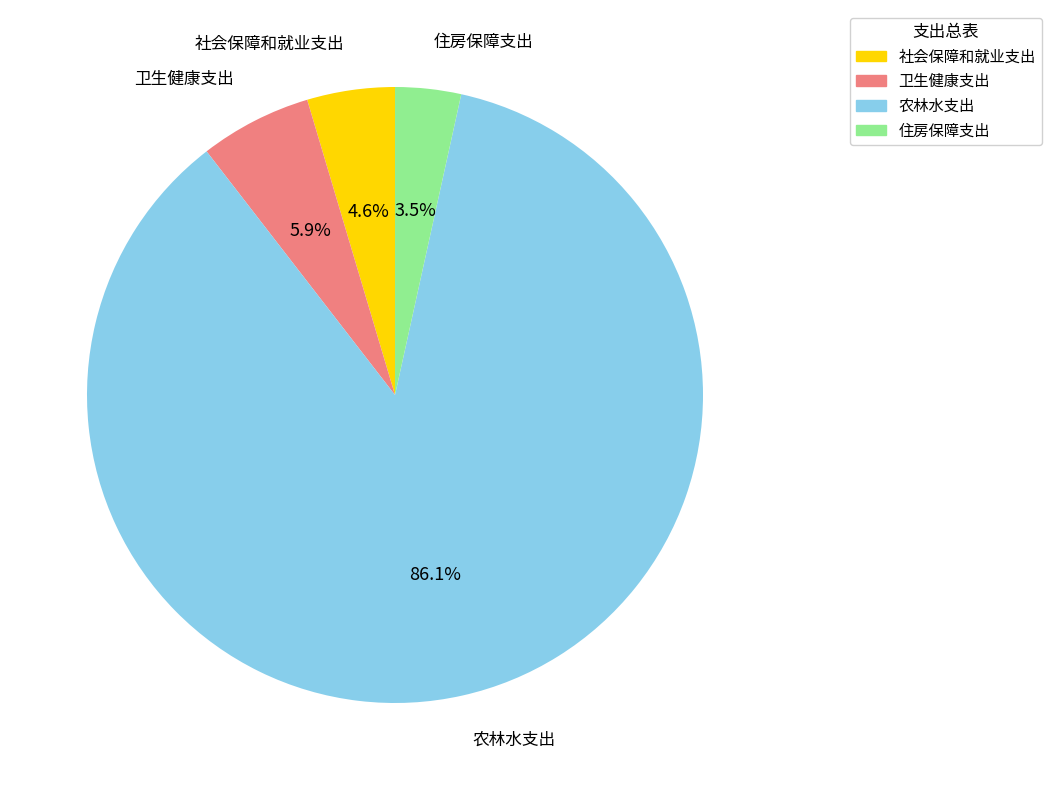

Count the number of slices in the pie.

4